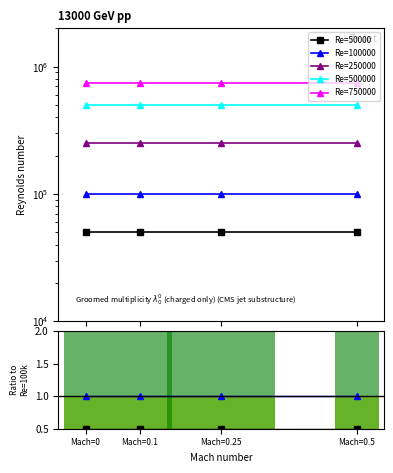

What is the sum of all Re=50000 values?

200000.0